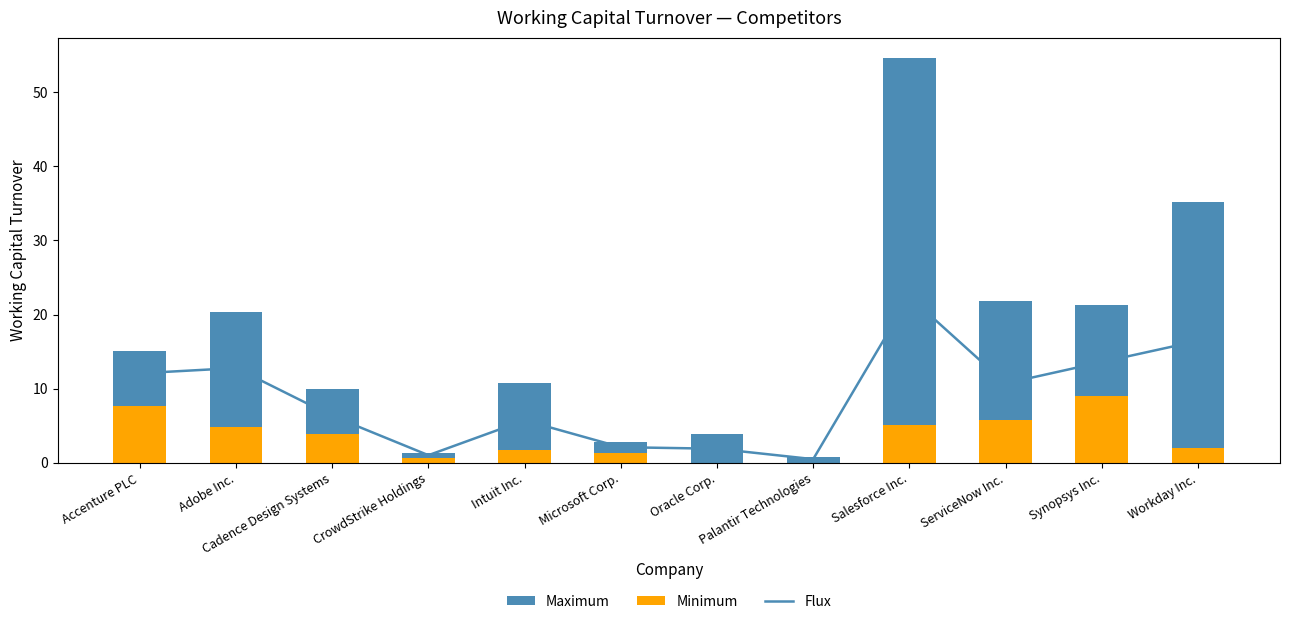

List the series in order of their peak value, highest first.

Maximum, Flux, Minimum